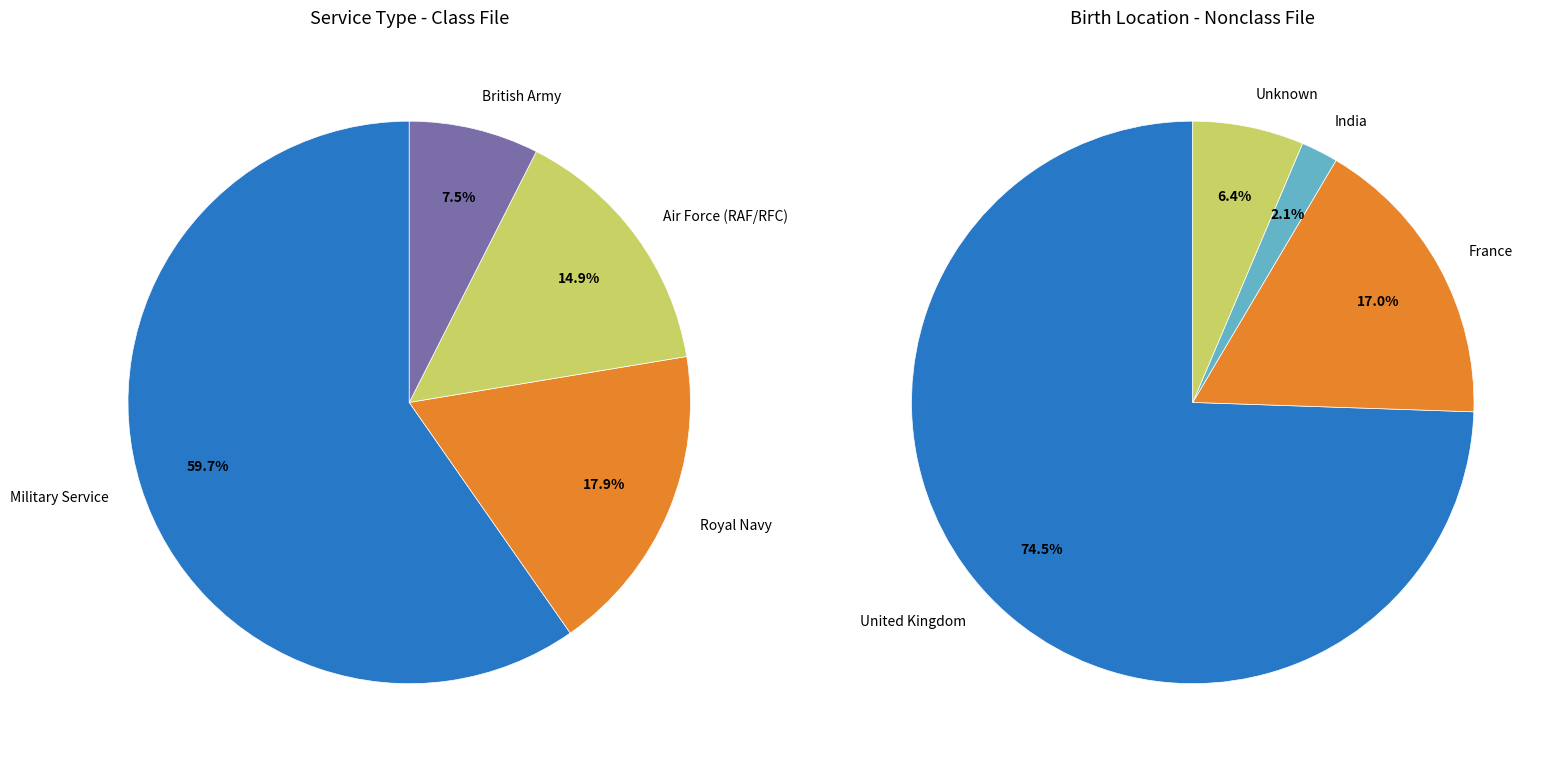

To the nearest percent, what percentage of the pie is British Army?

7%